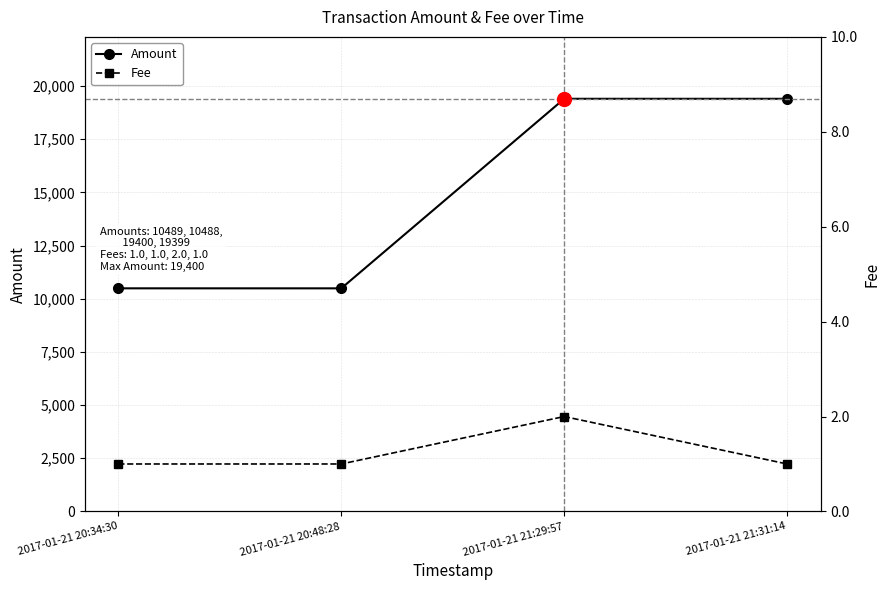

True or false: Fee and Amount intersect in this chart.

False